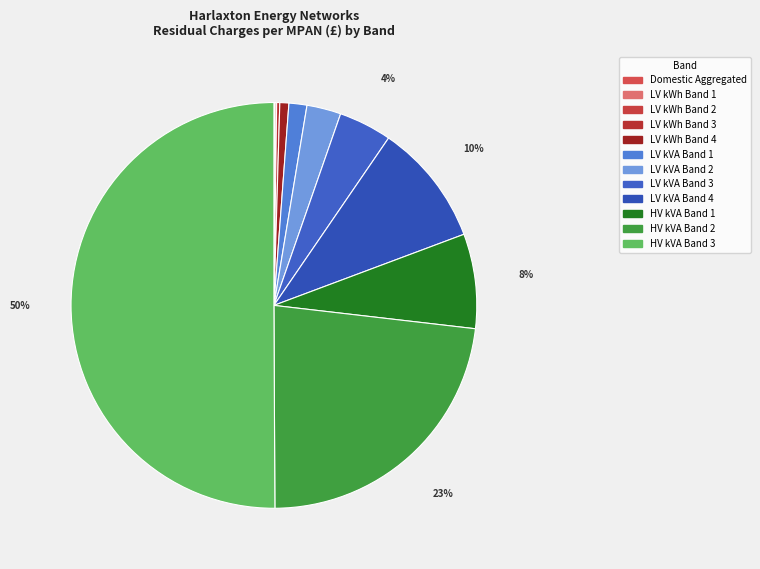

To the nearest percent, what is the difference between the HV kVA Band 3 and LV kVA Band 1 slice percentages?

49%